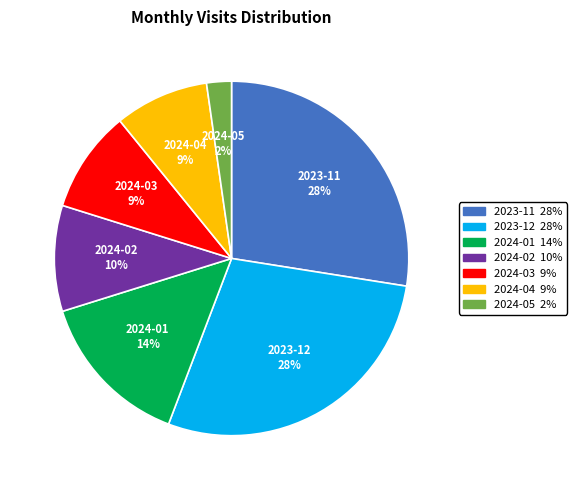

Which slice is the smallest?

2024-05